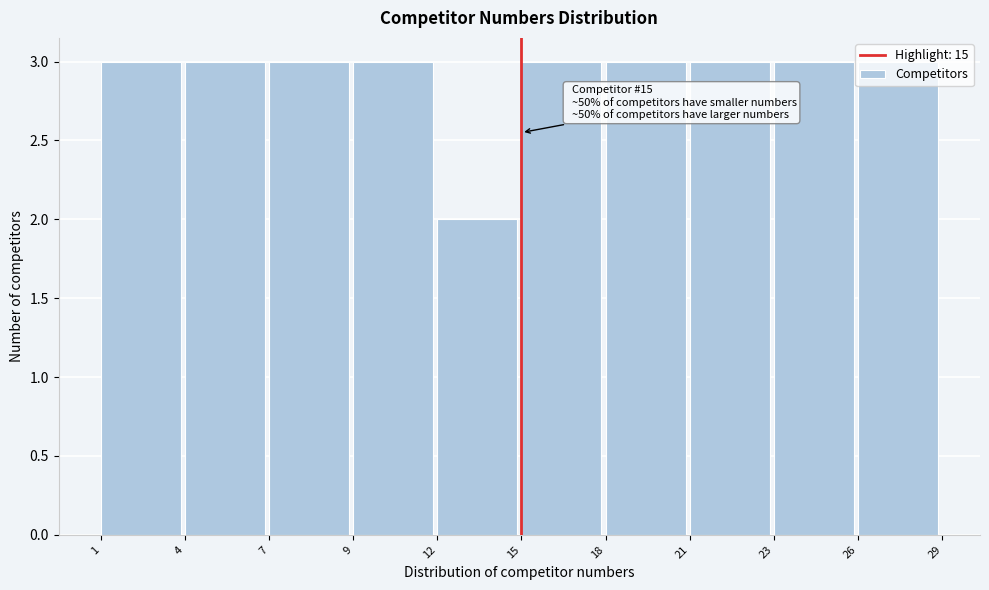

What is the maximum value shown in the chart?

3